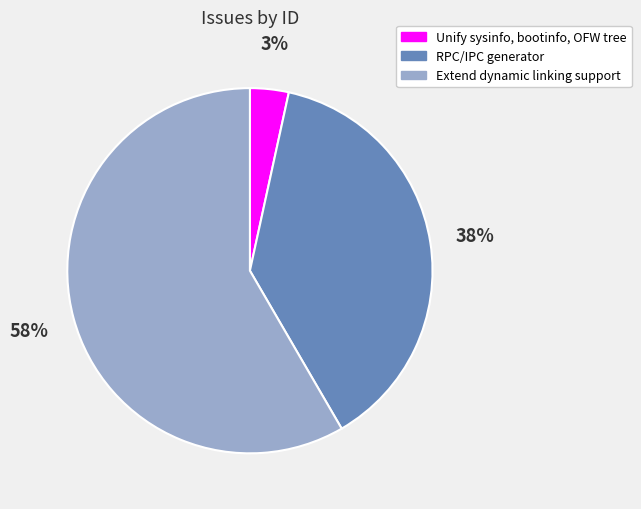

To the nearest percent, what percentage of the pie is Unify sysinfo, bootinfo, OFW tree?

3%